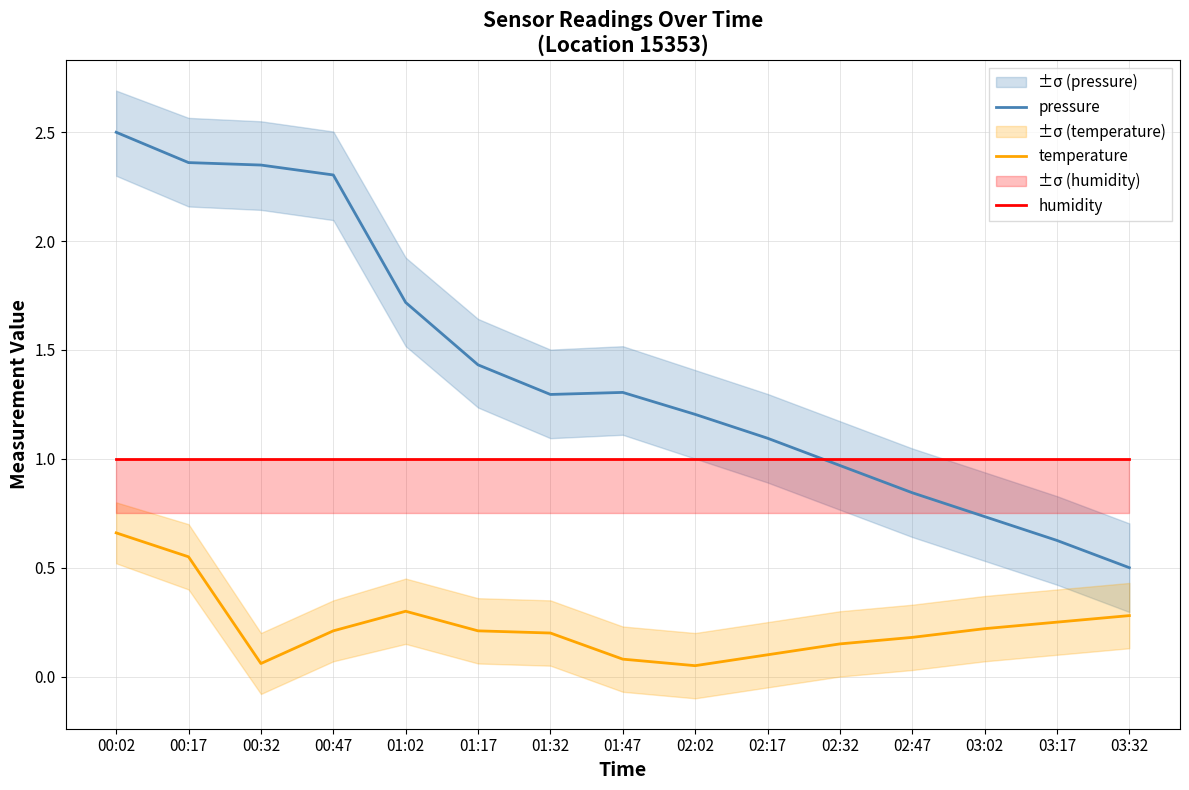

List the series in order of their overall mean, lowest first.

temperature, humidity, pressure